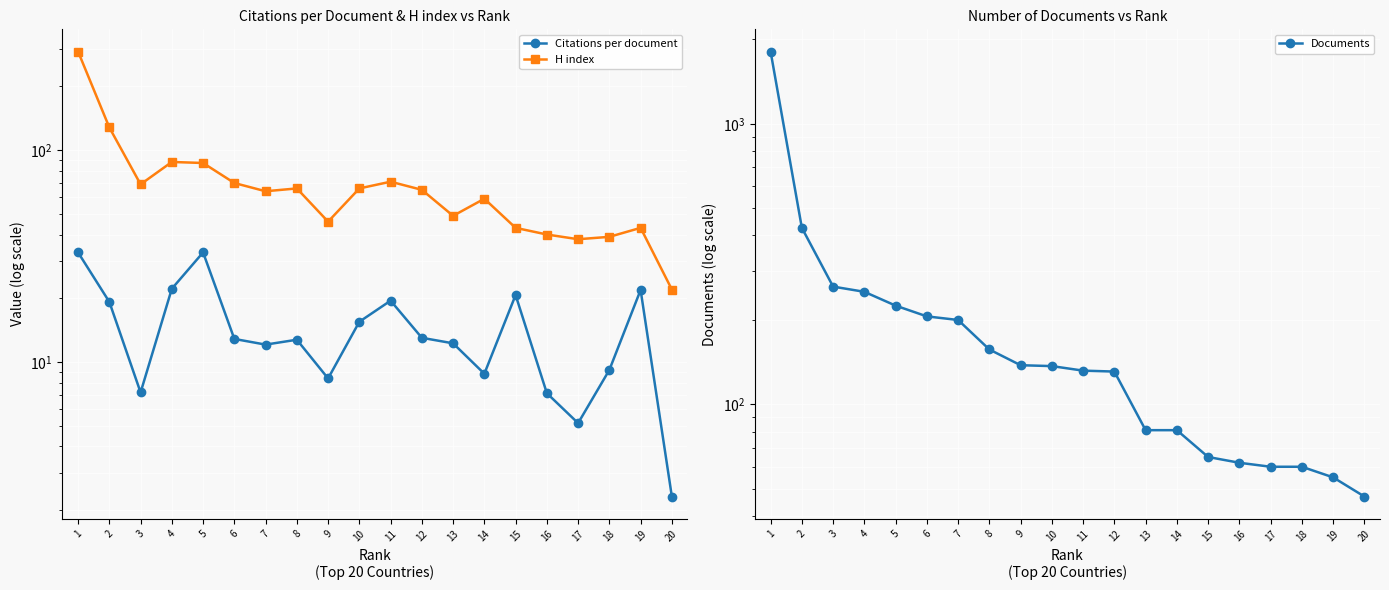

What is the difference between the highest and lowest values at 20?

44.7